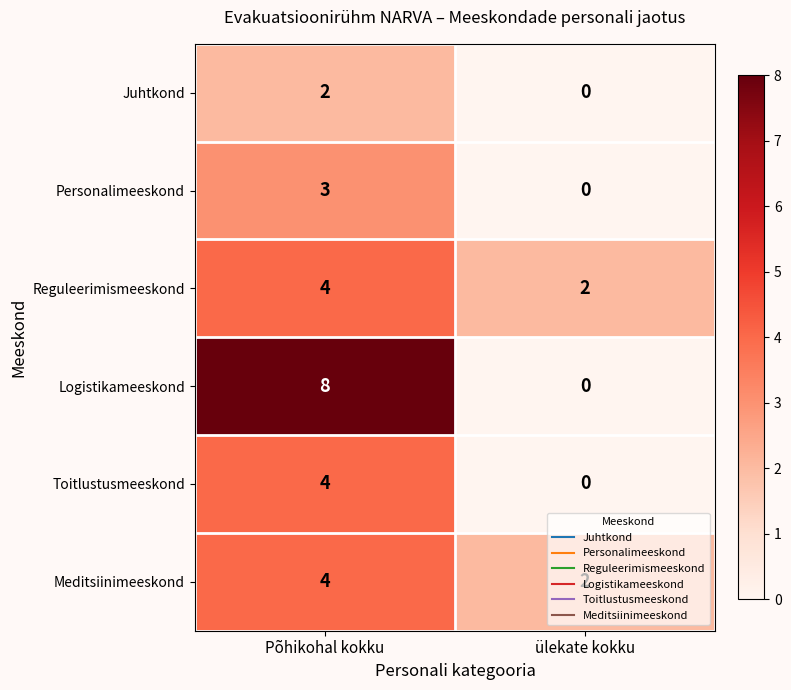

Which series has the largest total across all categories?

Logistikameeskond